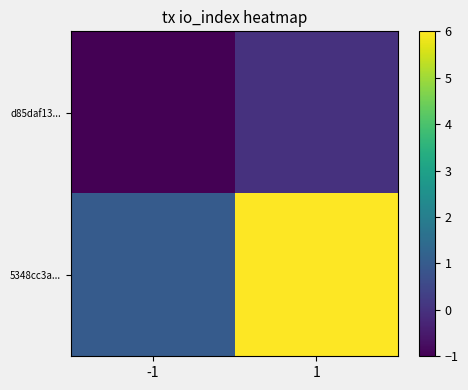

Reading left to right, what are all the values shown in this chart?

d85daf13...: -1=-1	1=0
5348cc3a...: -1=1	1=6